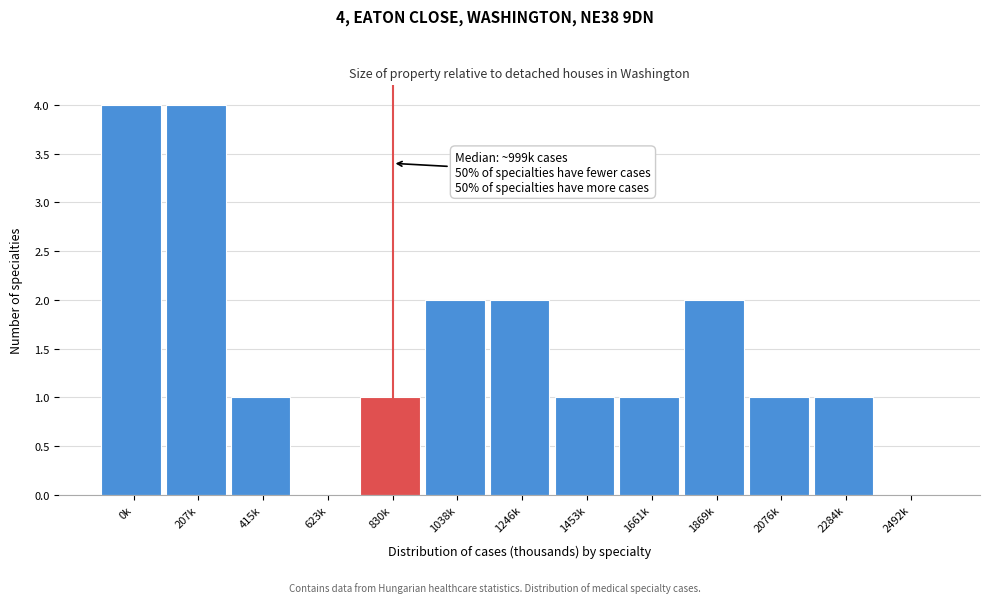

Reading left to right, list all the values displayed in this chart.

0k=4	207k=4	415k=1	623k=0	830k=1	1038k=2	1246k=2	1453k=1	1661k=1	1869k=2	2076k=1	2284k=1	2492k=0